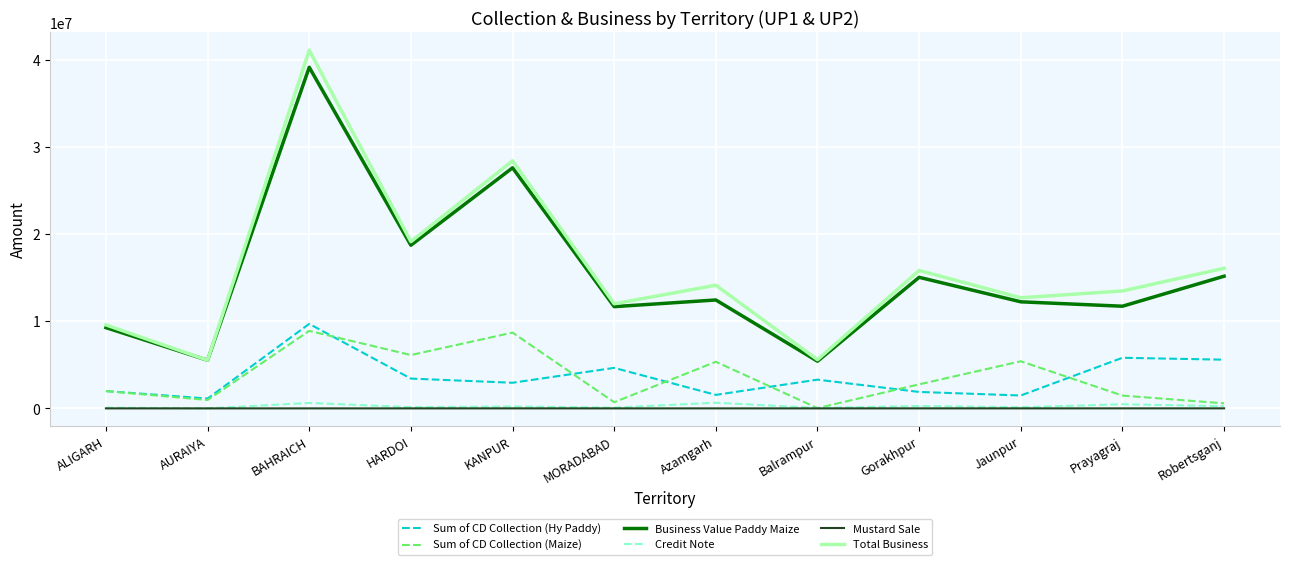

Is the value of Total Business at AURAIYA greater than the value of Mustard Sale at Robertsganj?

Yes